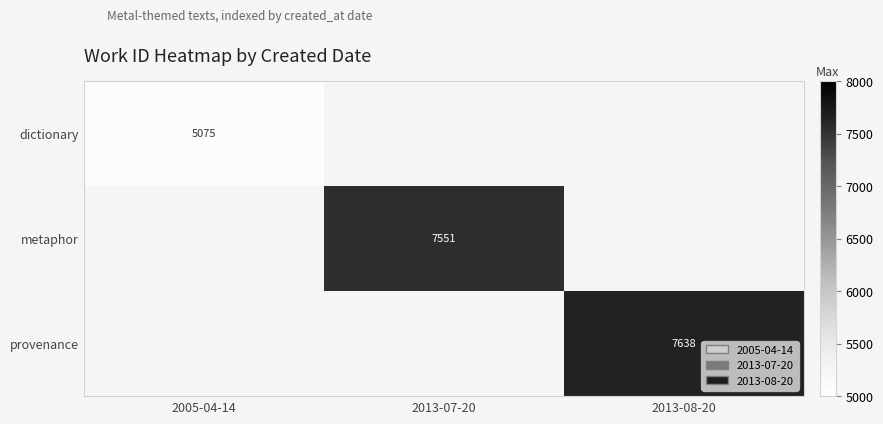

What is the smallest value displayed?

5075.0